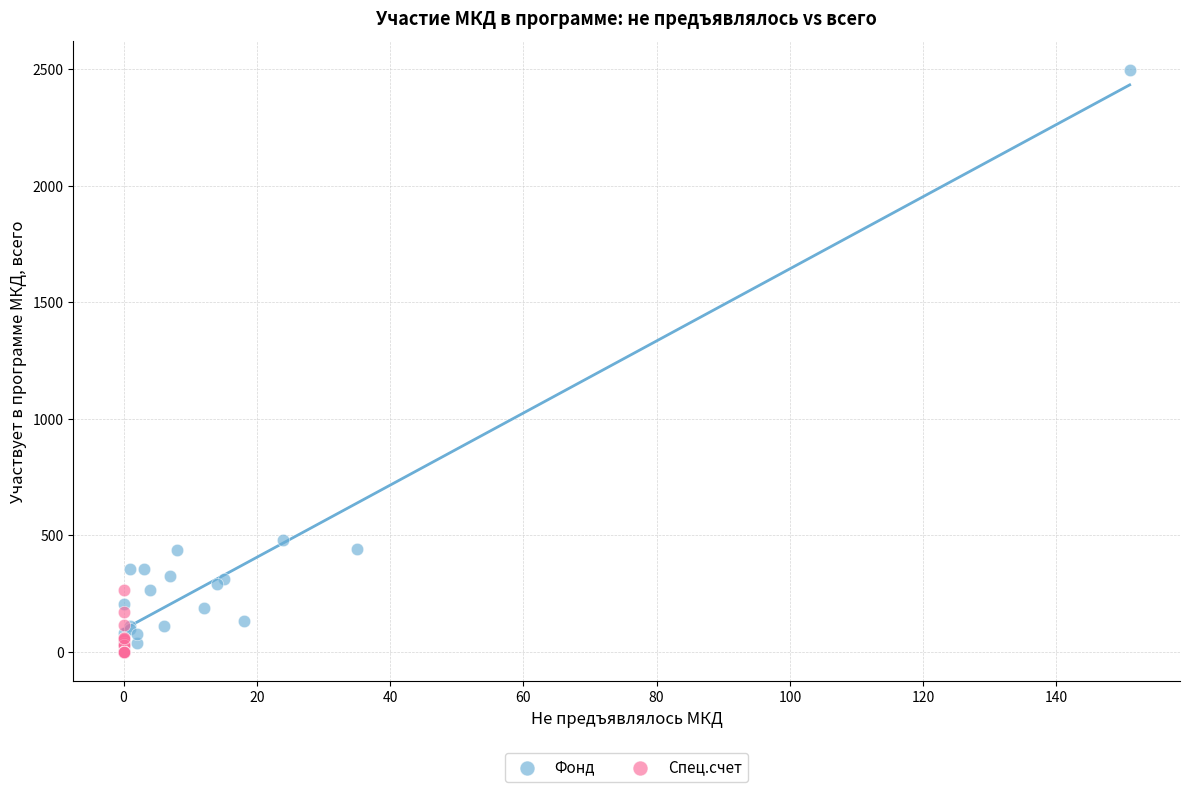

Which series has the widest spread of Y values?

Фонд